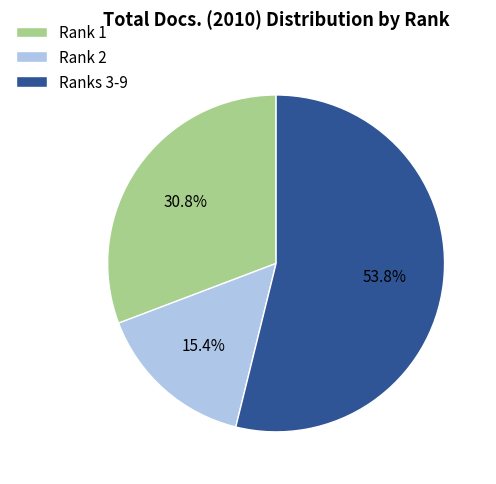

To the nearest percent, what is the average slice percentage?

33%